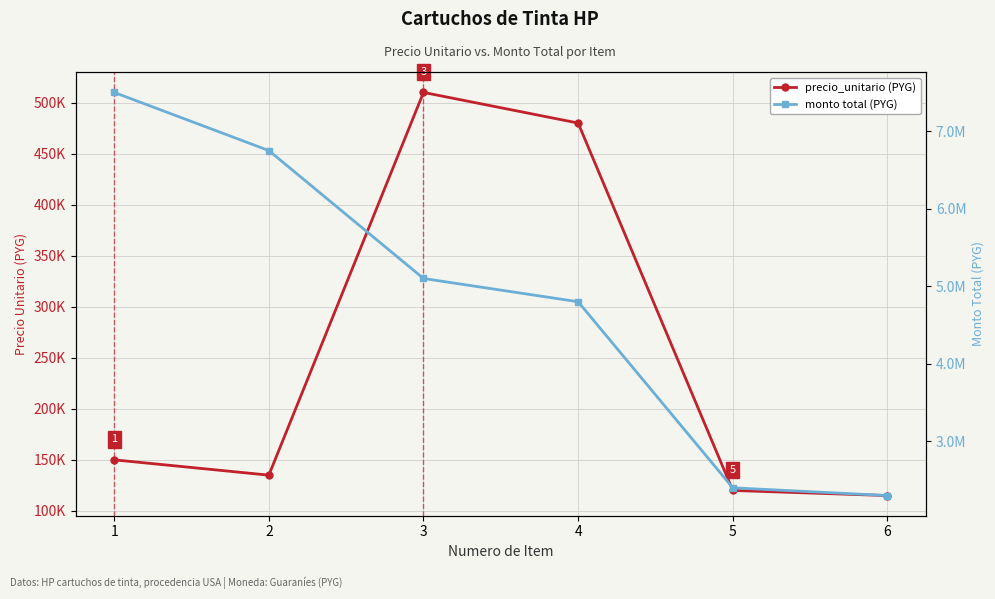

At which category does precio_unitario reach its first local peak?

3